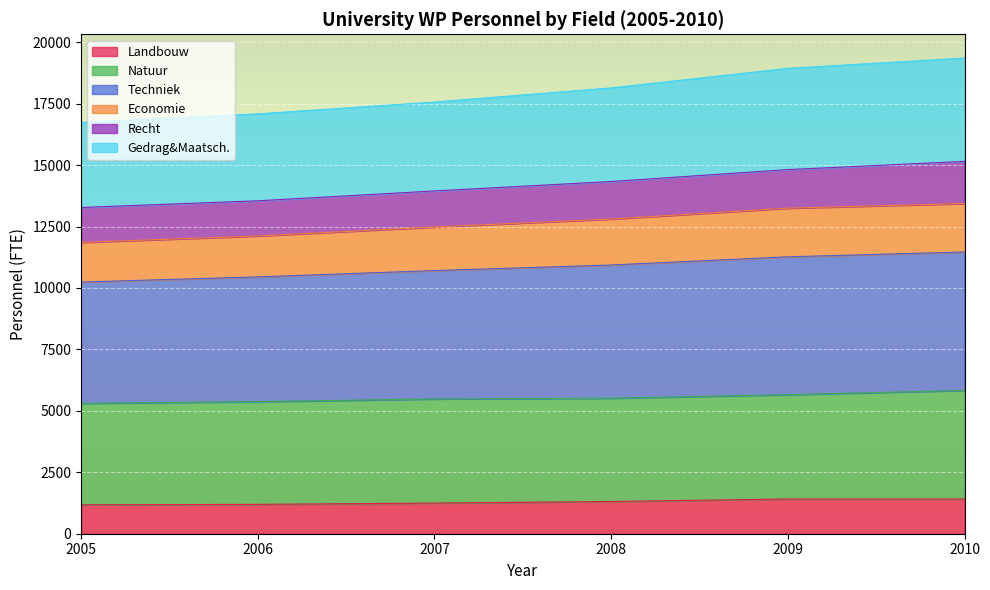

True or false: Techniek has more than 2 interior local peaks.

False